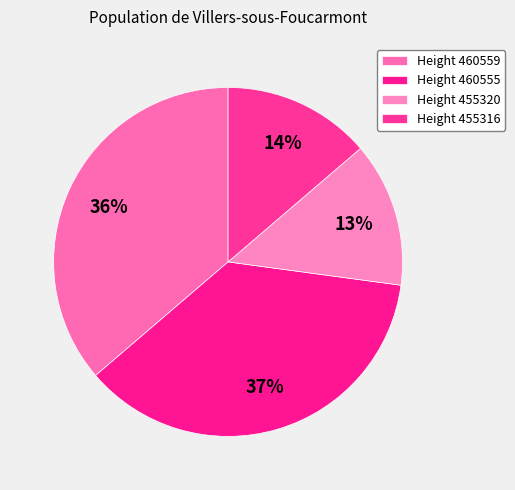

What percentage do Height 460555 and Height 455320 together represent?

50.0%